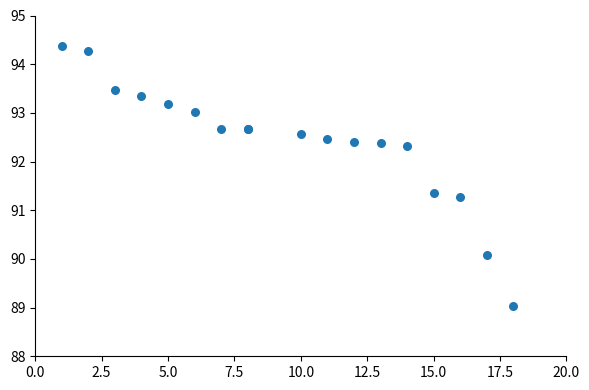

What Y value in the scatter plot is closest to 91?

91.3